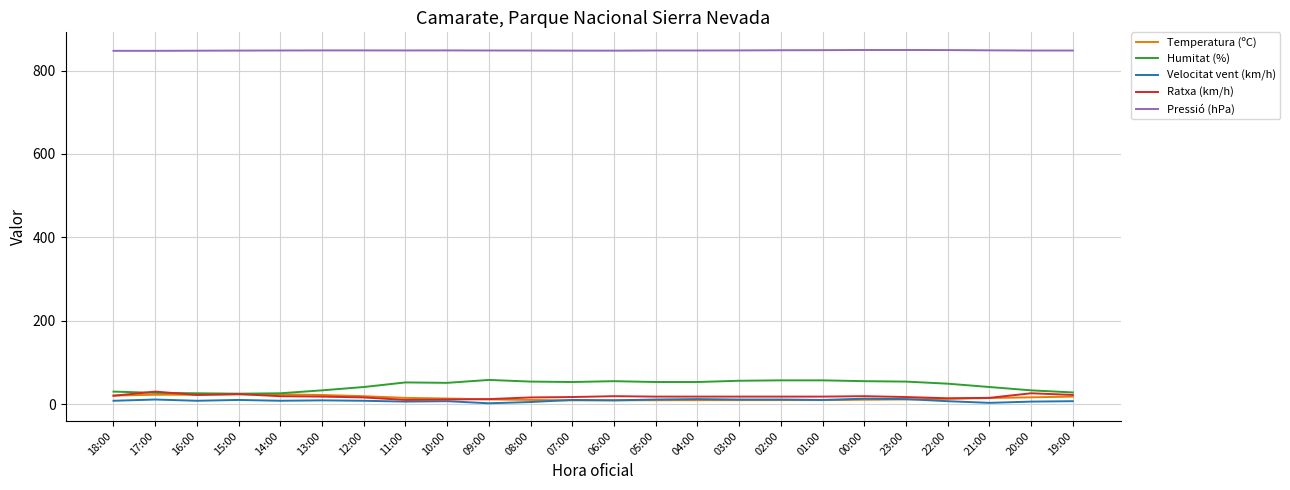

True or false: Pressió (hPa) has a value of 848.5 at 21:00.

True